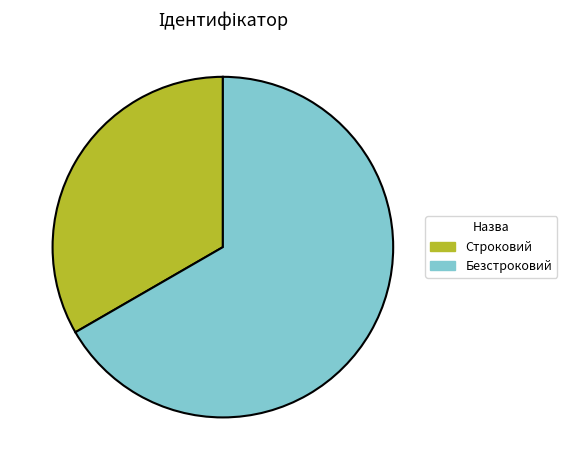

Is the sum of Безстроковий and Строковий greater than half?

Yes